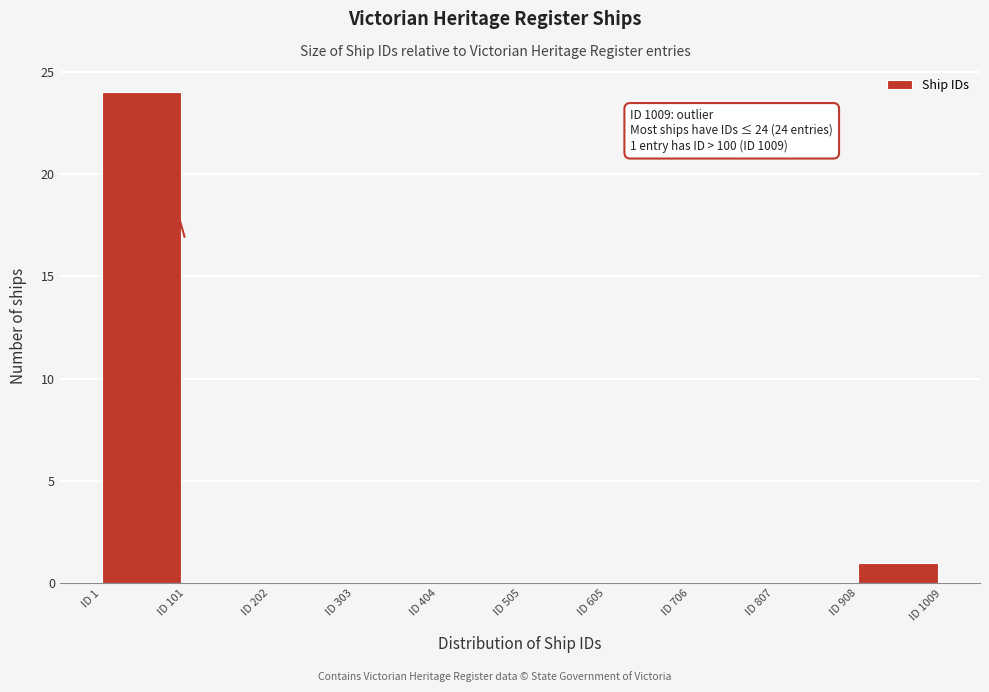

Over which range of the x-axis is the bar tallest?

0 to 100